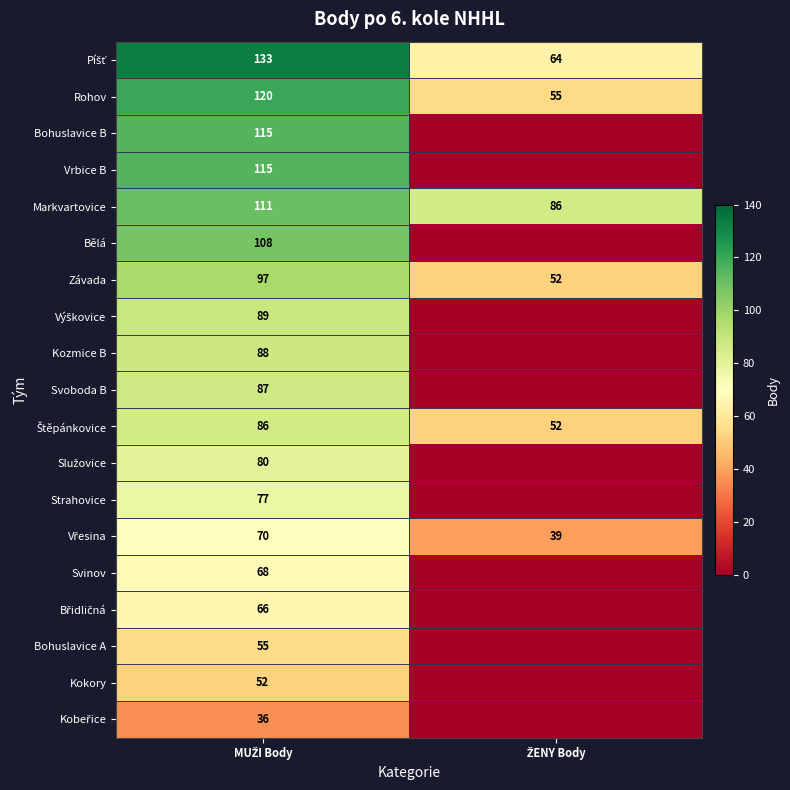

What is the sum of all Markvartovice values?

197